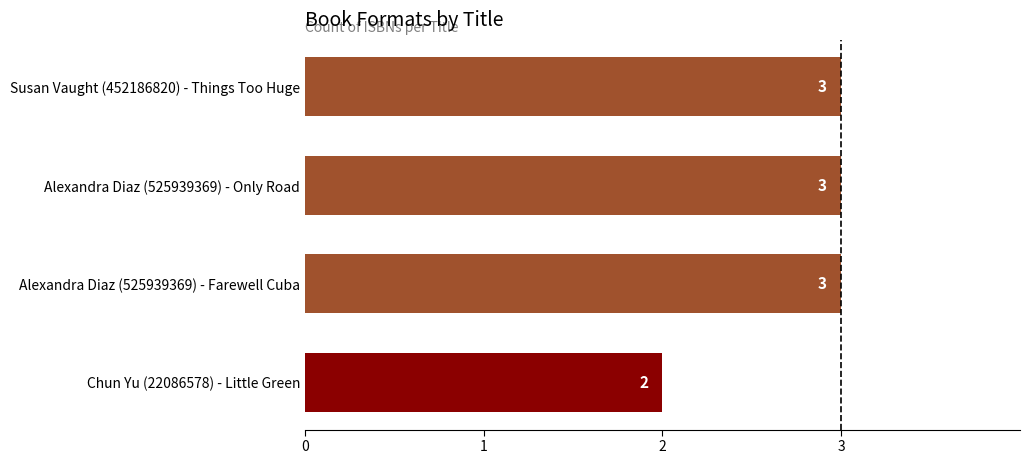

What is the average value?

3